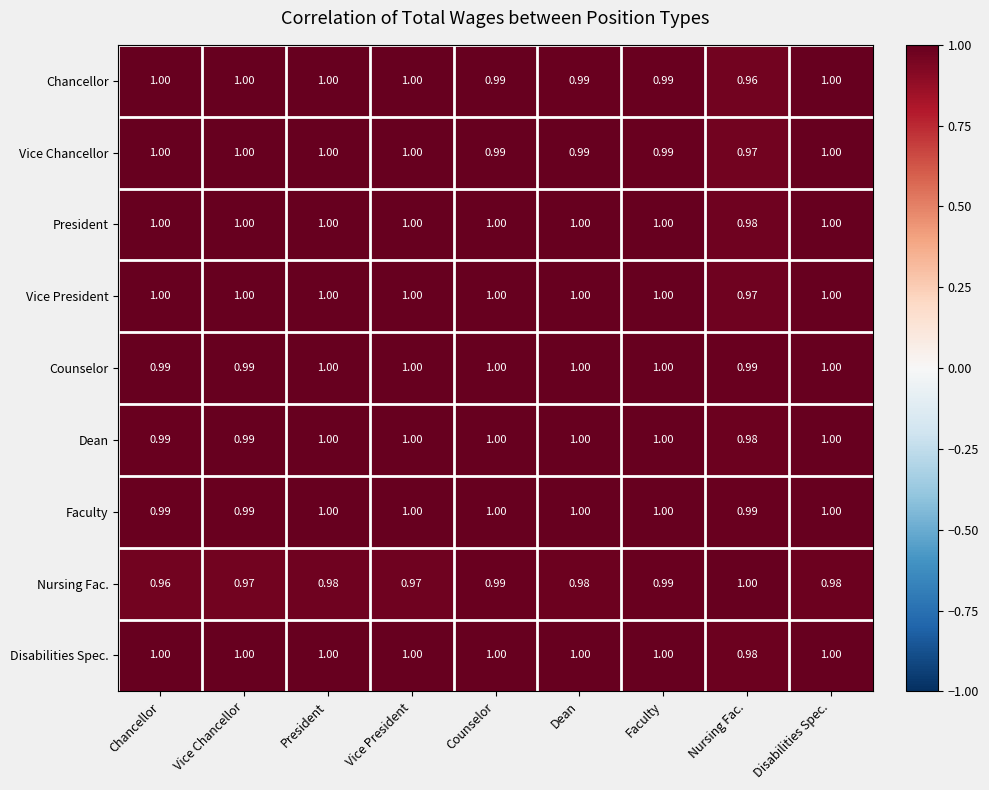

Is the value of Chancellor at Chancellor greater than the value of Vice President at Nursing Fac.?

Yes